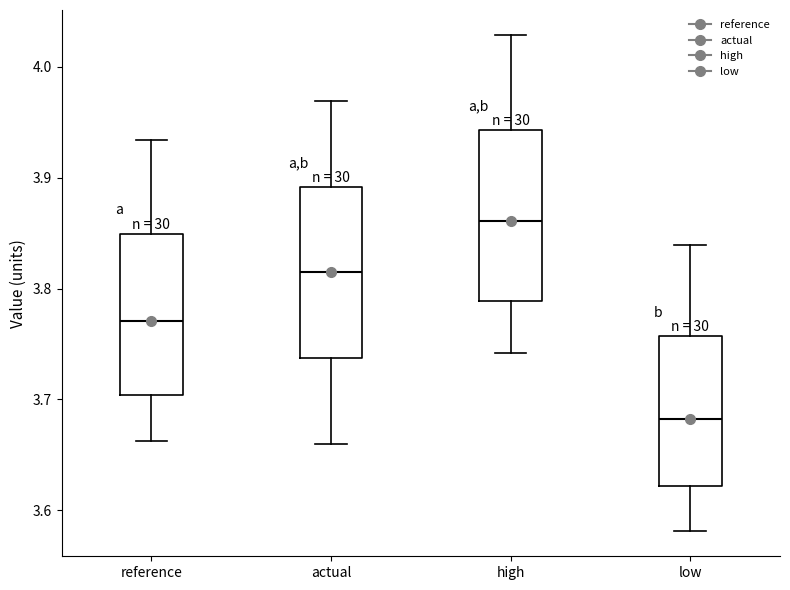

Reading left to right, transcribe this box plot: for each box, give where its median line is, the range the box spans, and where its two whiskers end, as read against the y-axis. The values are not printed on the chart, so give them approximately, as read against the axis.

reference: median 3.77, box 3.70 to 3.85, whiskers 3.66 to 3.93
actual: median 3.81, box 3.74 to 3.89, whiskers 3.66 to 3.97
high: median 3.86, box 3.79 to 3.94, whiskers 3.74 to 4.03
low: median 3.68, box 3.62 to 3.76, whiskers 3.58 to 3.84